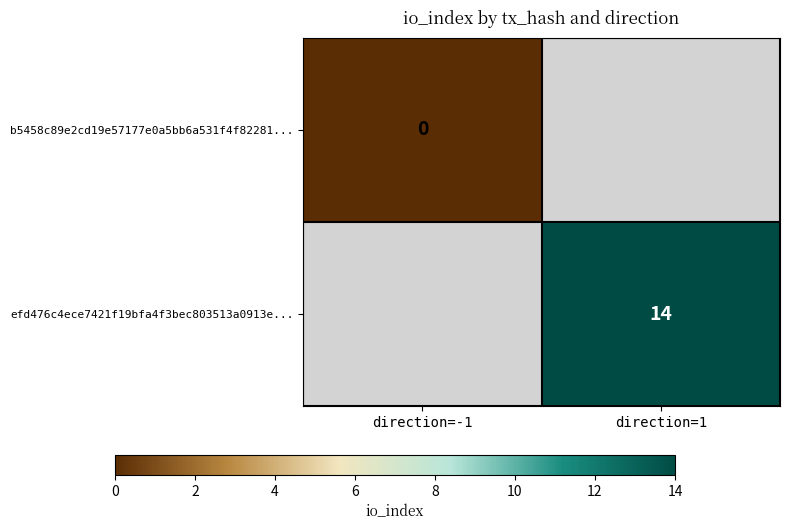

Is it true that efd476c4ece7421f19bfa4f3bec803513a0913e... equals 9 at direction=1?

False